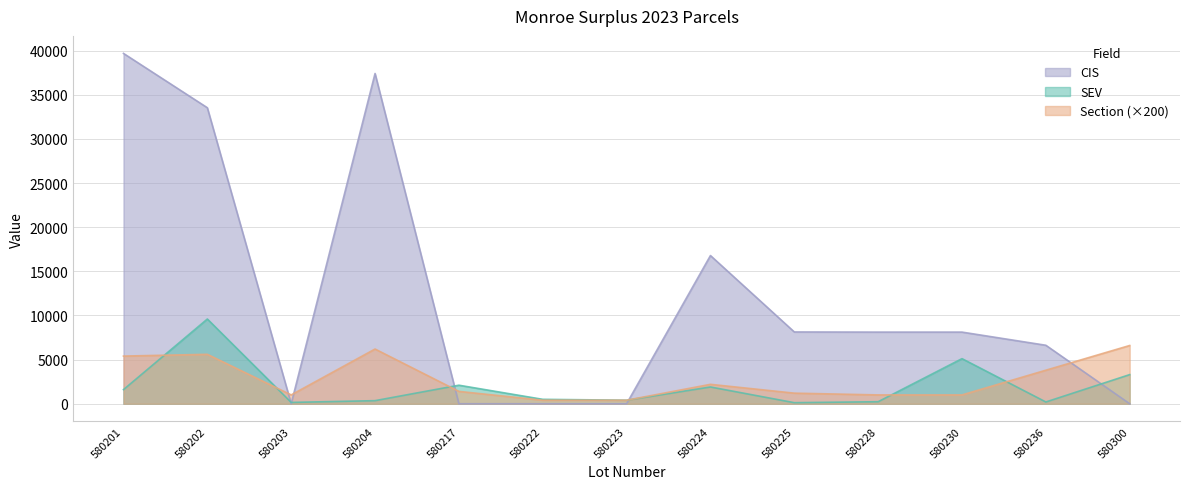

True or false: Section and CIS intersect in this chart.

True